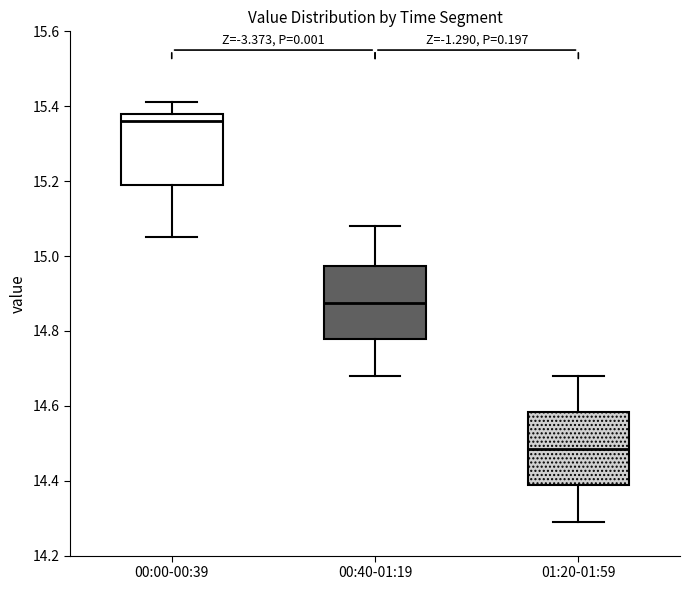

Reading left to right, transcribe this box plot: for each box, give where its median line is, the range the box spans, and where its two whiskers end, as read against the y-axis. The values are not printed on the chart, so give them approximately, as read against the axis.

00:00-00:39: median 15.36, box 15.20 to 15.38, whiskers 15.06 to 15.42
00:40-01:19: median 14.88, box 14.78 to 14.98, whiskers 14.68 to 15.08
01:20-01:59: median 14.48, box 14.38 to 14.58, whiskers 14.30 to 14.68